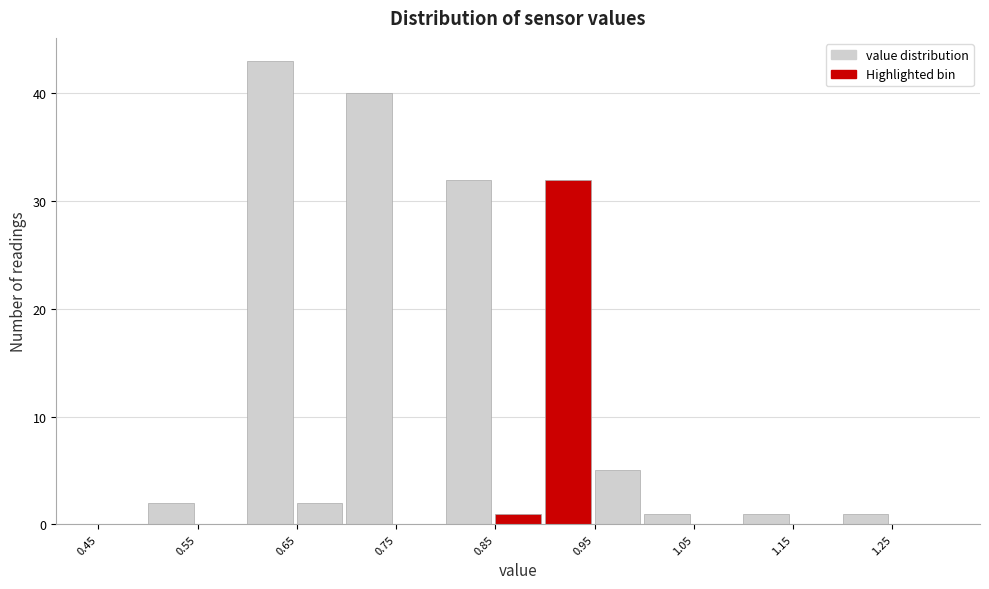

Reading left to right, transcribe this chart: for each bar, give the range it covers on the x-axis and its height. The values are not printed on the chart, so give them approximately, as read against the axis.

0.45 to 0.50: 0
0.50 to 0.55: 2
0.55 to 0.60: 0
0.60 to 0.65: 43
0.65 to 0.70: 2
0.70 to 0.75: 40
0.75 to 0.80: 0
0.80 to 0.85: 32
0.85 to 0.90: 1
0.90 to 0.95: 32
0.95 to 1.00: 5
1.00 to 1.05: 1
1.05 to 1.10: 0
1.10 to 1.15: 1
1.15 to 1.20: 0
1.20 to 1.25: 1
1.25 to 1.30: 0